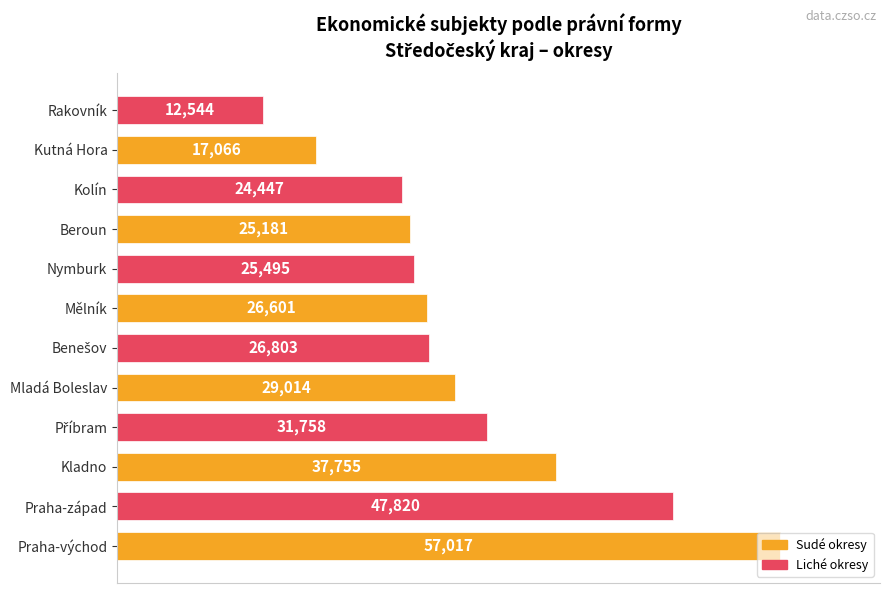

What is the change in value from Mělník to Nymburk?

-1106